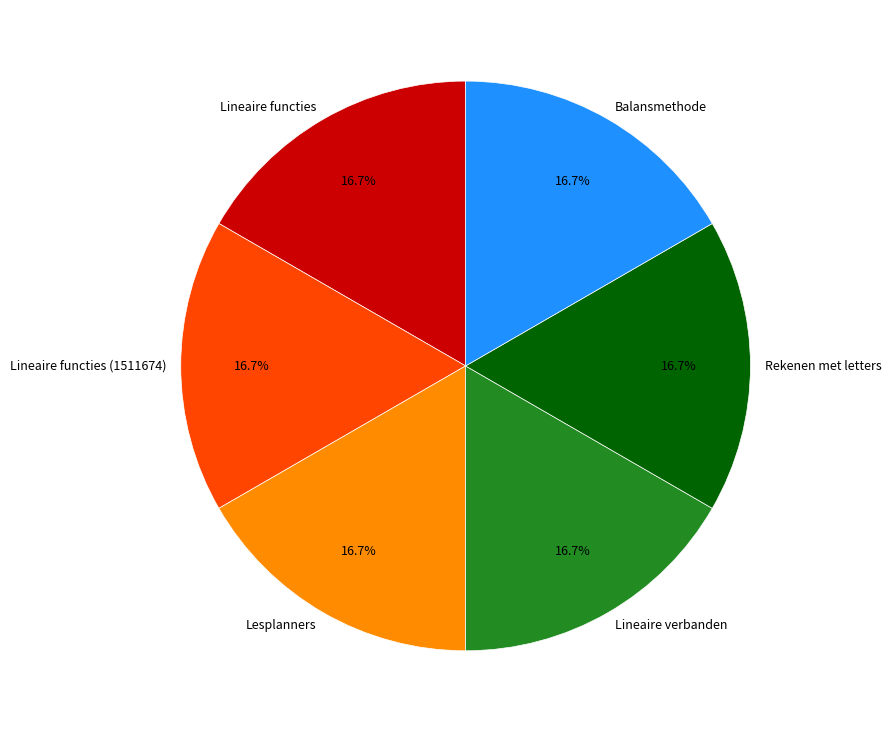

To the nearest percent, what is the average slice percentage?

17%